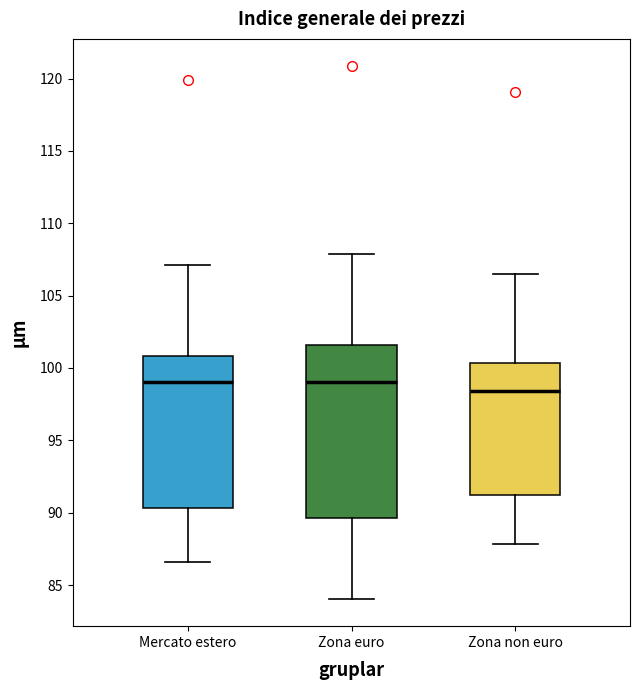

Where is the upper edge of the box for Zona euro on the y-axis? The values are not printed on the chart, so give them approximately, as read against the axis.

101.5